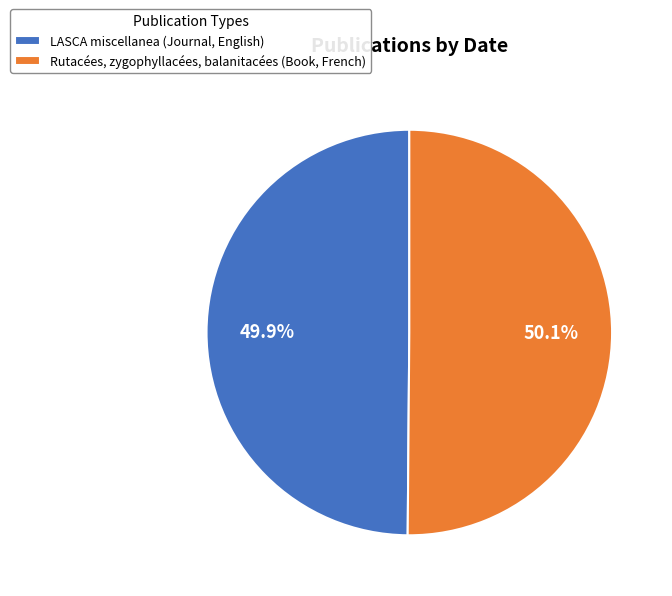

Is it true that LASCA miscellanea (Journal, English) is 50% of the pie?

True